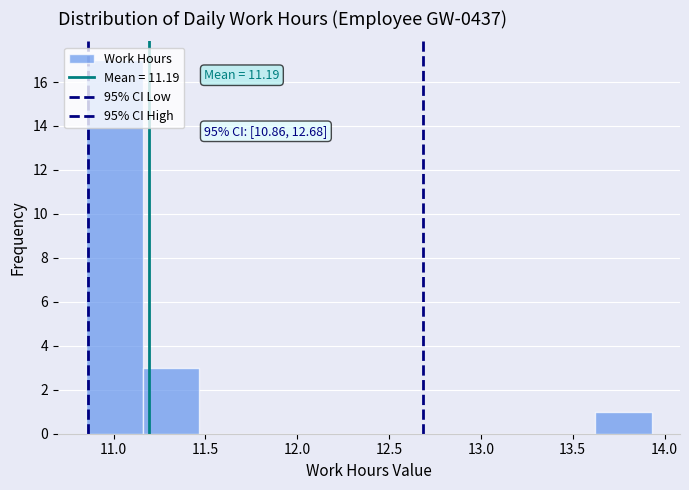

Over which range of the x-axis is the bar tallest?

10.85 to 11.15